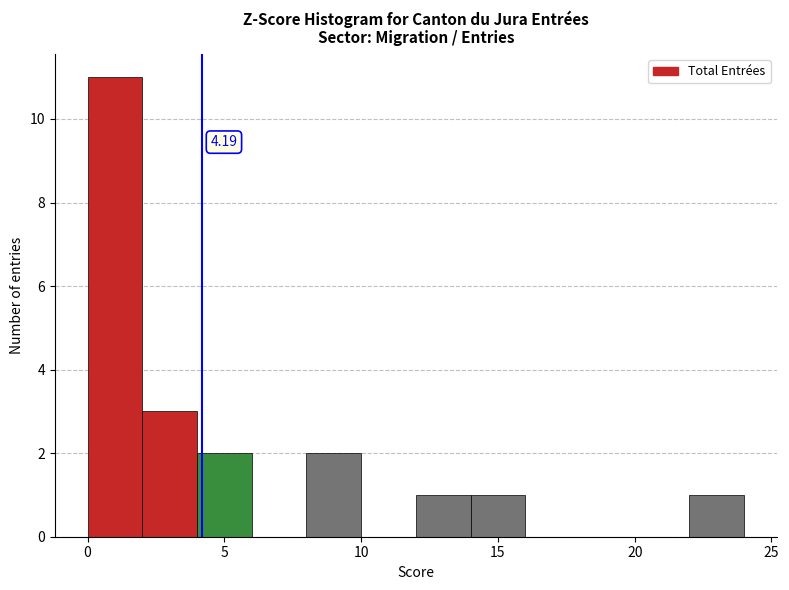

Over which range of the x-axis is the bar tallest?

0 to 2